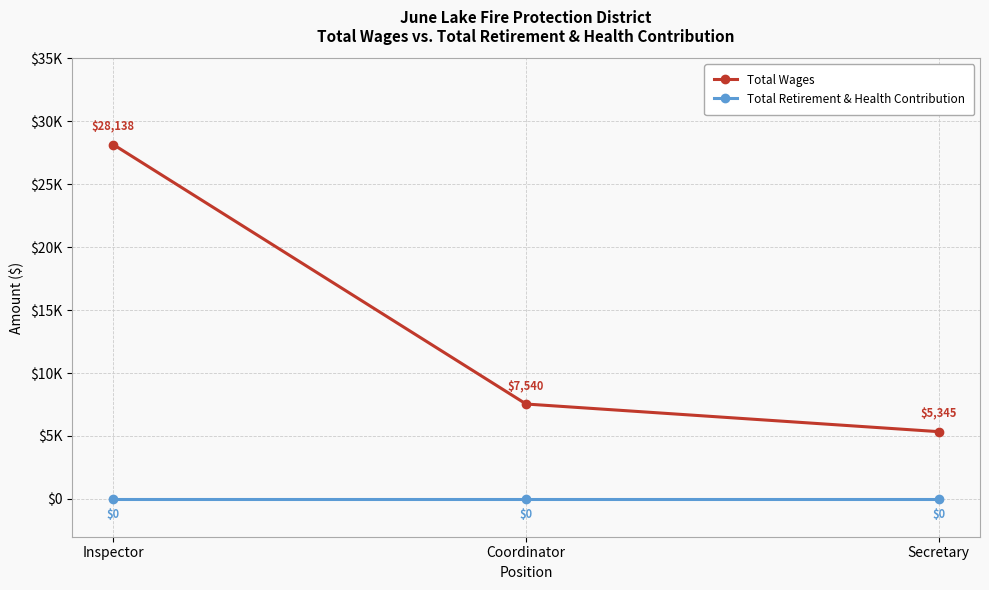

Is it true that Total Wages equals 7540 at Coordinator?

True